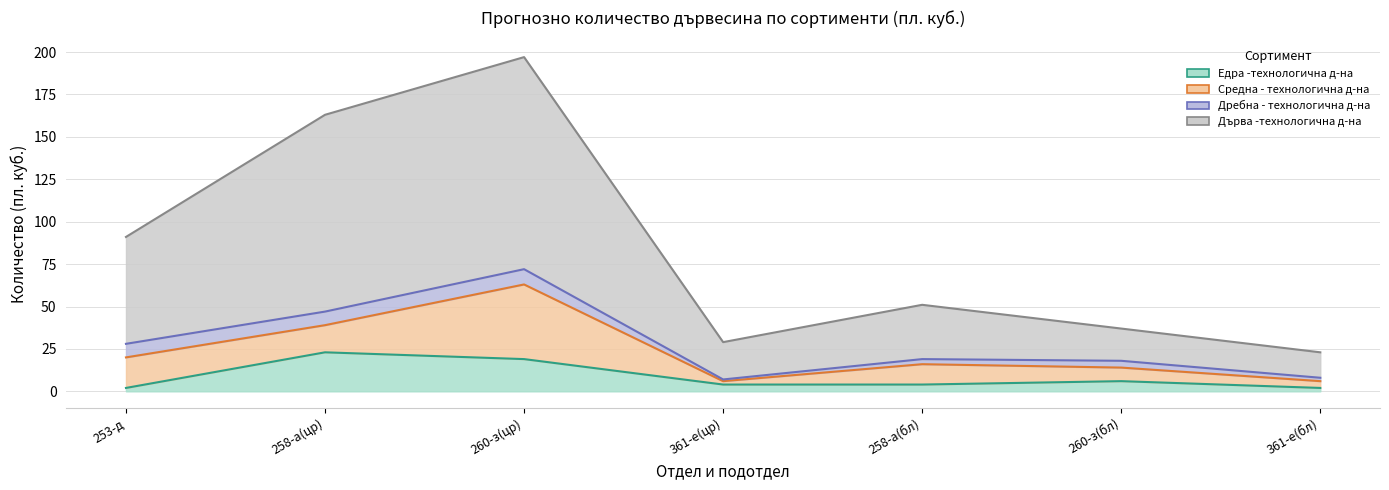

What are all the series names shown in the legend?

Едра -технологична д-на, Средна - технологична д-на, Дребна - технологична д-на, Дърва -технологична д-на